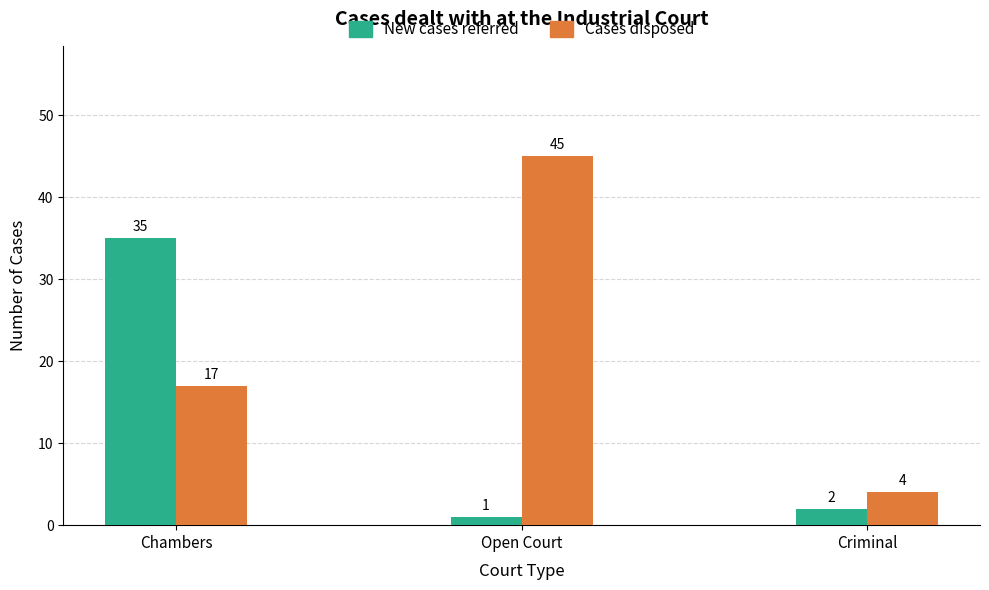

How many Cases disposed values are between 4 and 45?

3